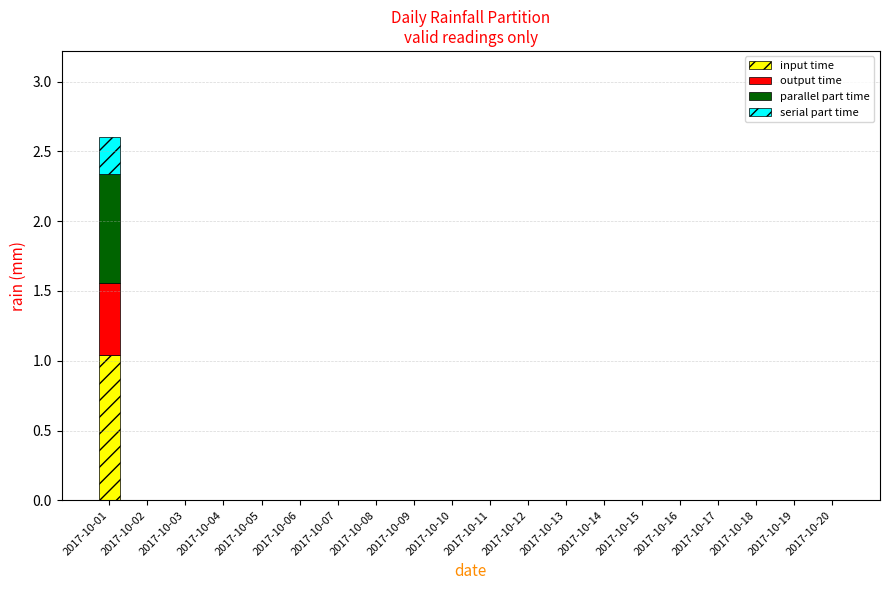

At which category is the sum across all series the highest?

2017-10-01